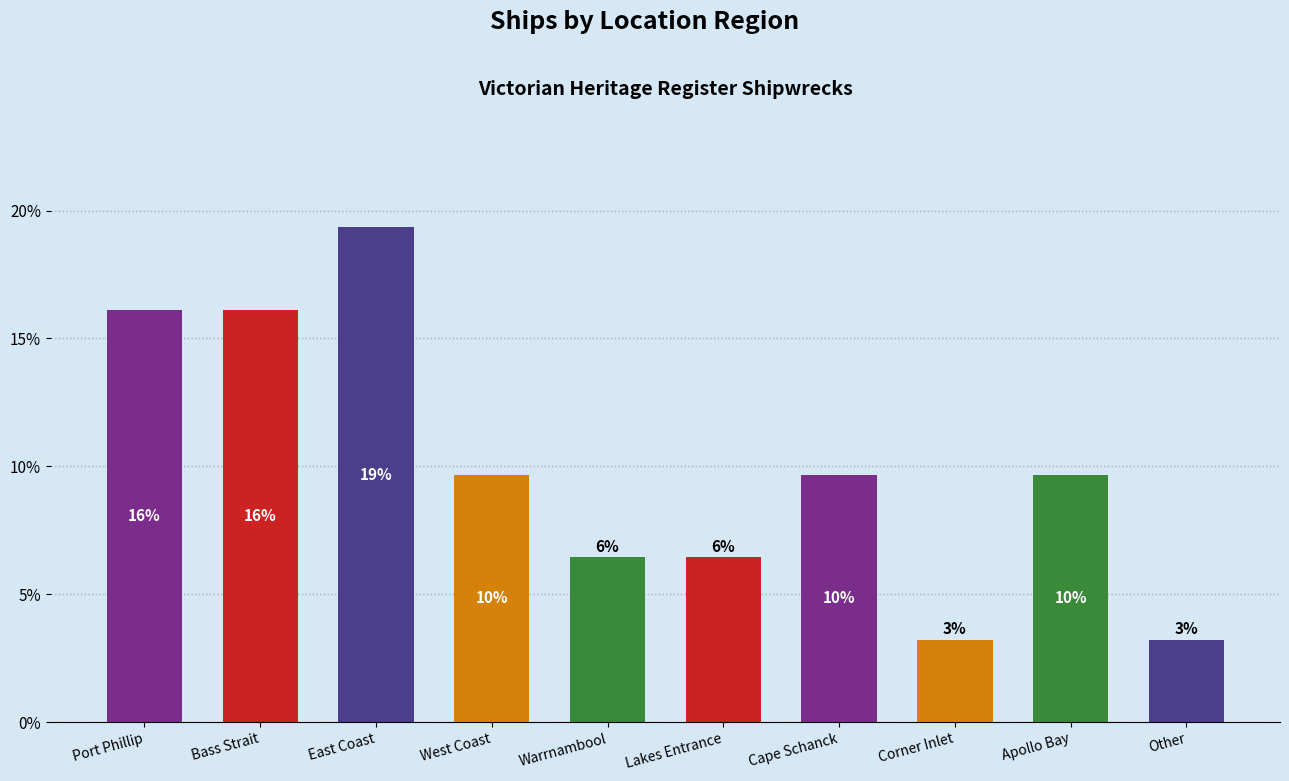

What is the change in value from Bass Strait to Cape Schanck?

-6.5